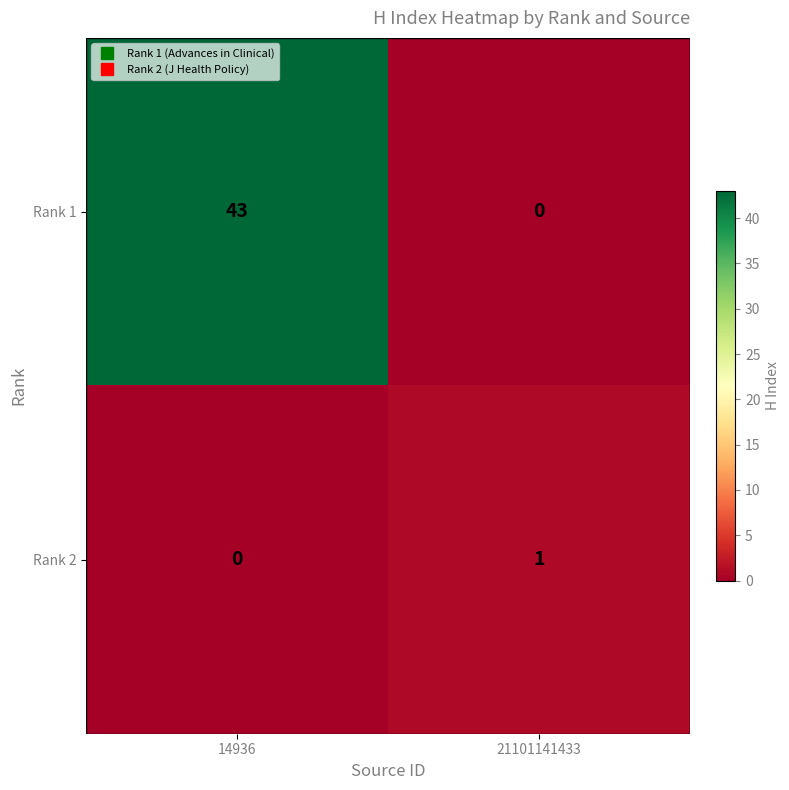

Count the number of categories in the chart.

2